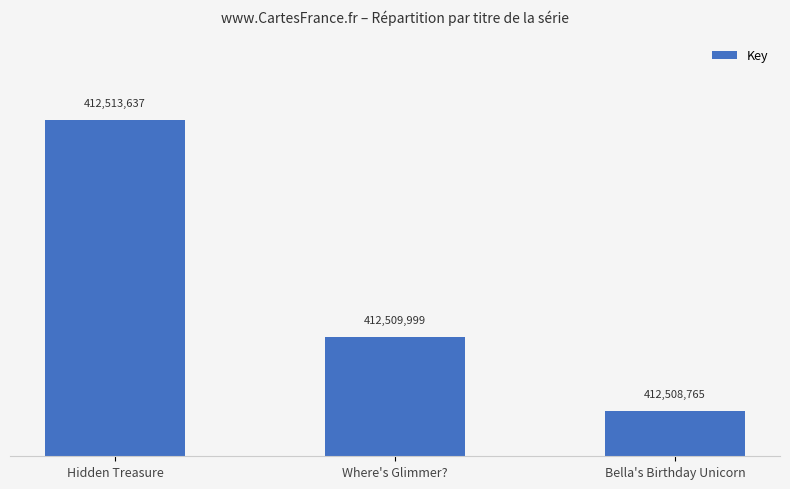

Which category has the lowest value across all series?

Bella's Birthday Unicorn